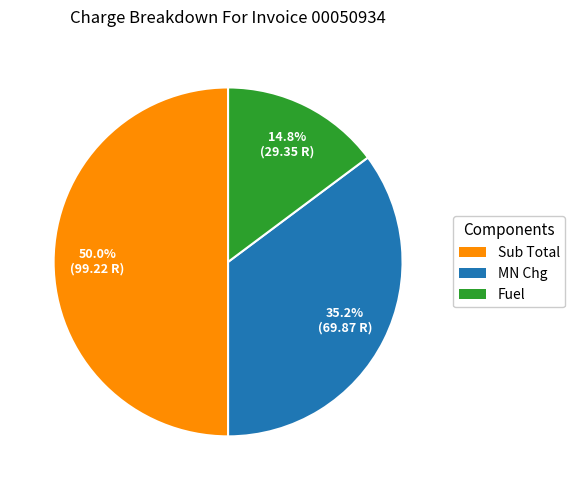

To the nearest percent, what is the difference between the largest and smallest slice percentages?

35%